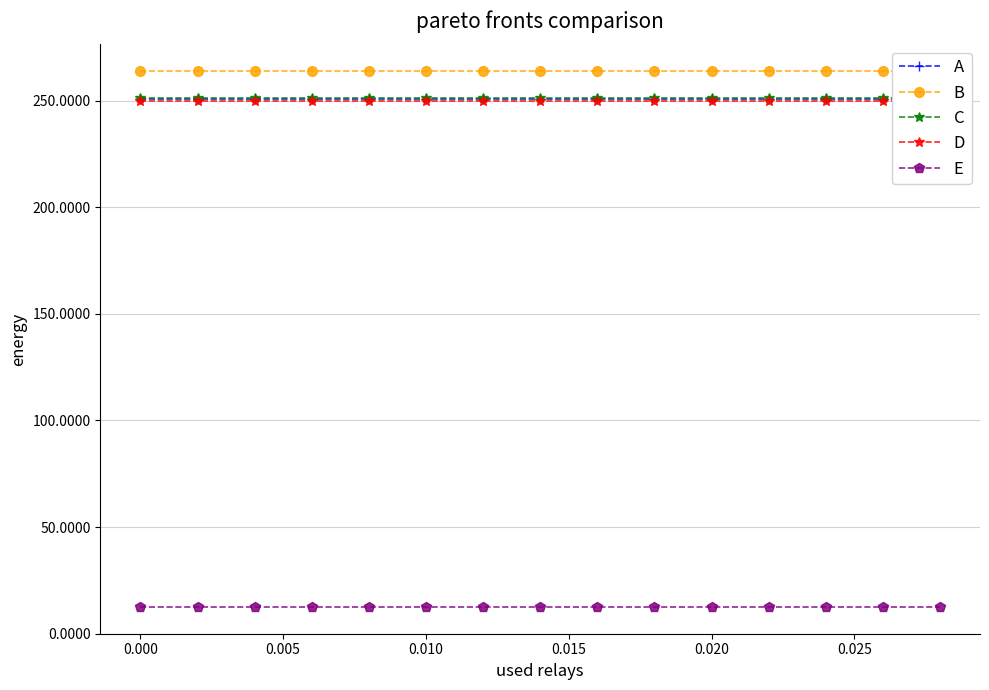

True or false: A and D intersect in this chart.

False